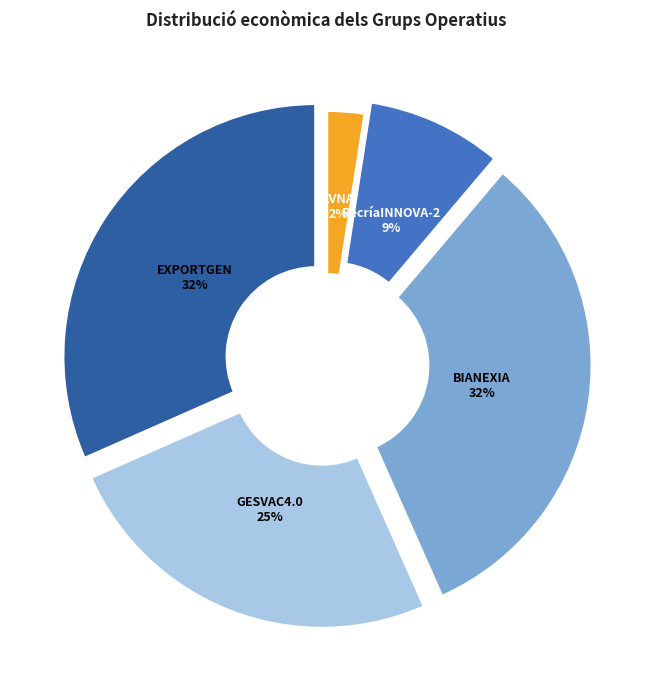

To the nearest percent, what is the average slice percentage?

20%